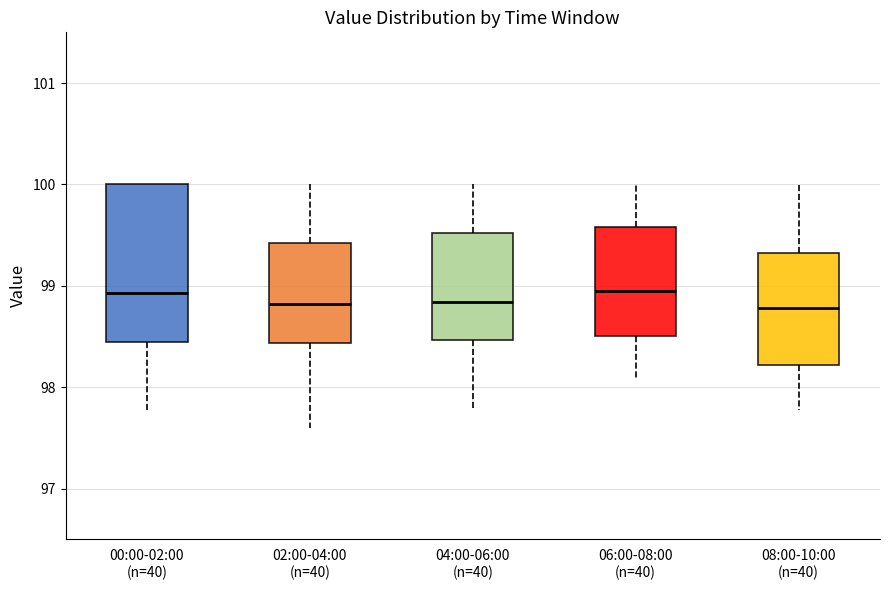

Reading left to right, transcribe this box plot: for each box, give where its median line is, the range the box spans, and where its two whiskers end, as read against the y-axis. The values are not printed on the chart, so give them approximately, as read against the axis.

00:00-02:00 (n=40): median 98.9, box 98.5 to 100.0, whiskers 97.8 to 100.0
02:00-04:00 (n=40): median 98.8, box 98.4 to 99.4, whiskers 97.6 to 100.0
04:00-06:00 (n=40): median 98.8, box 98.5 to 99.5, whiskers 97.8 to 100.0
06:00-08:00 (n=40): median 99.0, box 98.5 to 99.6, whiskers 98.1 to 100.0
08:00-10:00 (n=40): median 98.8, box 98.2 to 99.3, whiskers 97.8 to 100.0